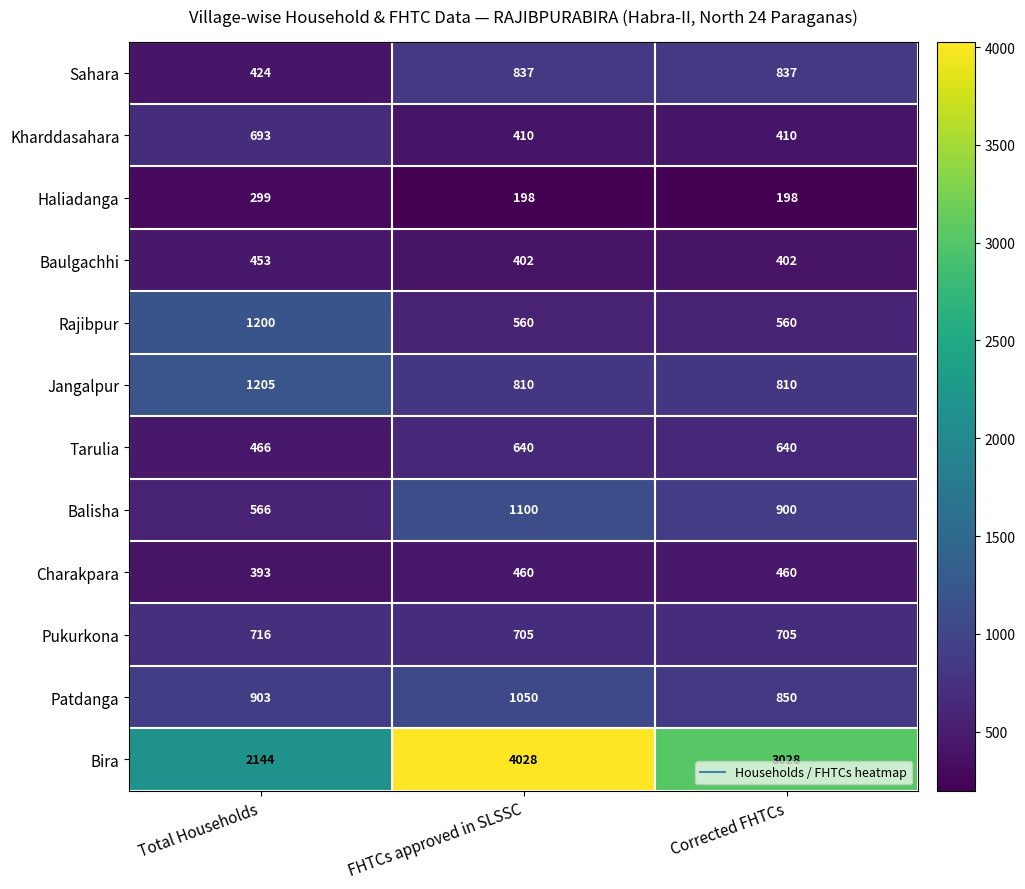

What is the average value of the Balisha series?

855